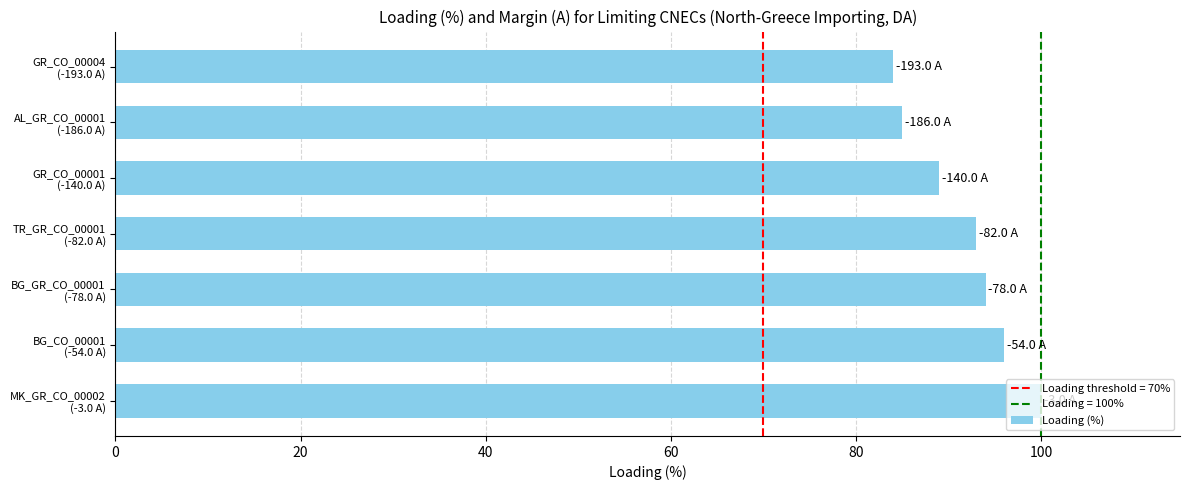

What is the minimum value shown in the chart?

84